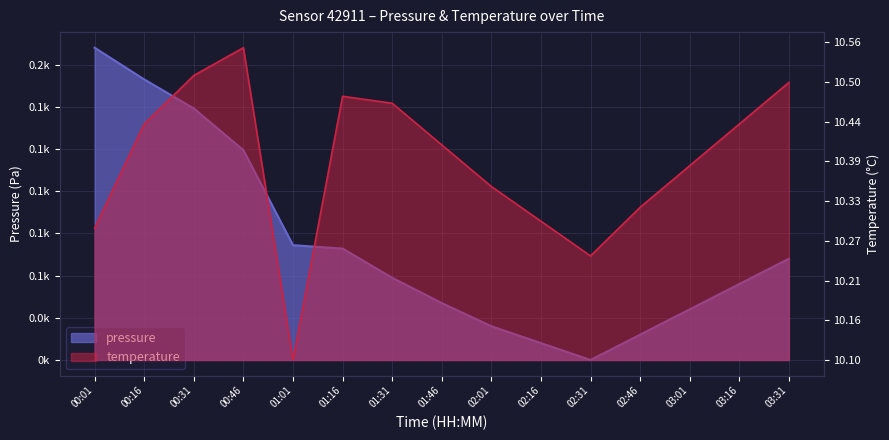

Reading right to left, list all the values displayed in this chart.

pressure: 03:31=60.0	03:16=45.0	03:01=30.0	02:46=15.0	02:31=0.0	02:16=10.0	02:01=20.0	01:46=33.7	01:31=48.7	01:16=66.0	01:01=68.0	00:46=124.3	00:31=149.0	00:16=166.2	00:01=185.0
temperature: 03:31=139.8	03:16=118.8	03:01=97.9	02:46=76.9	02:31=52.4	02:16=69.9	02:01=87.4	01:46=108.3	01:31=129.3	01:16=132.8	01:01=0.0	00:46=157.3	00:31=143.3	00:16=118.8	00:01=66.4